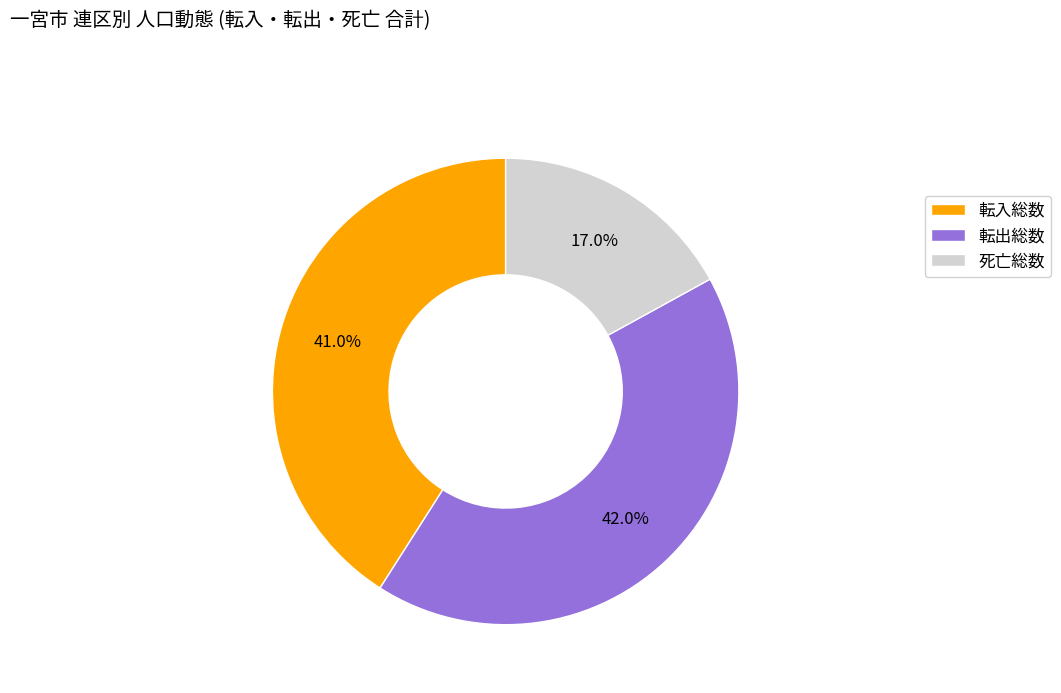

How many slices are in this pie chart?

3